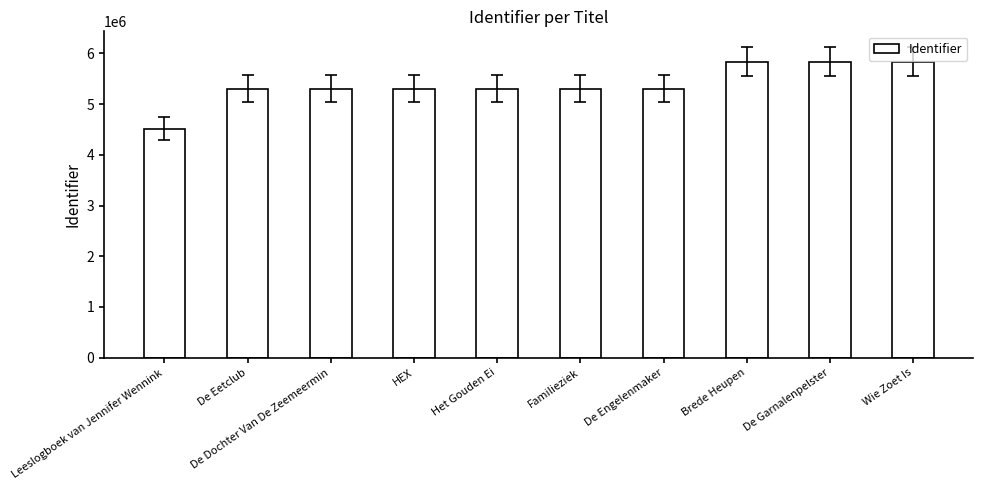

What is the label of the 7th bar from the left?

De Engelenmaker